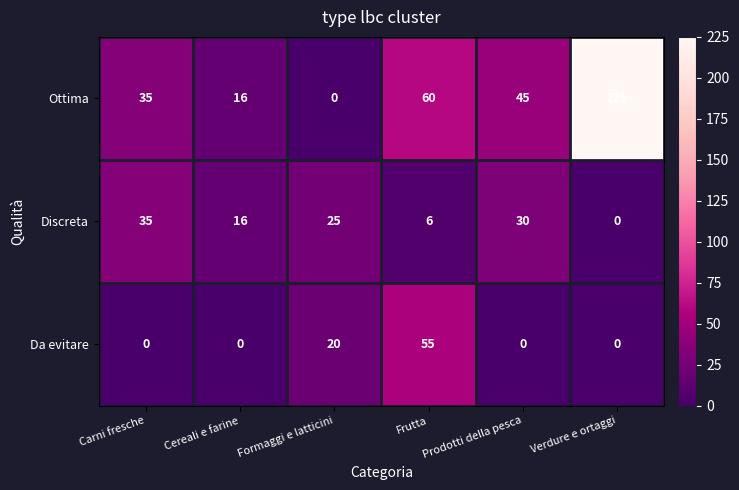

How many categories are shown in the chart?

6